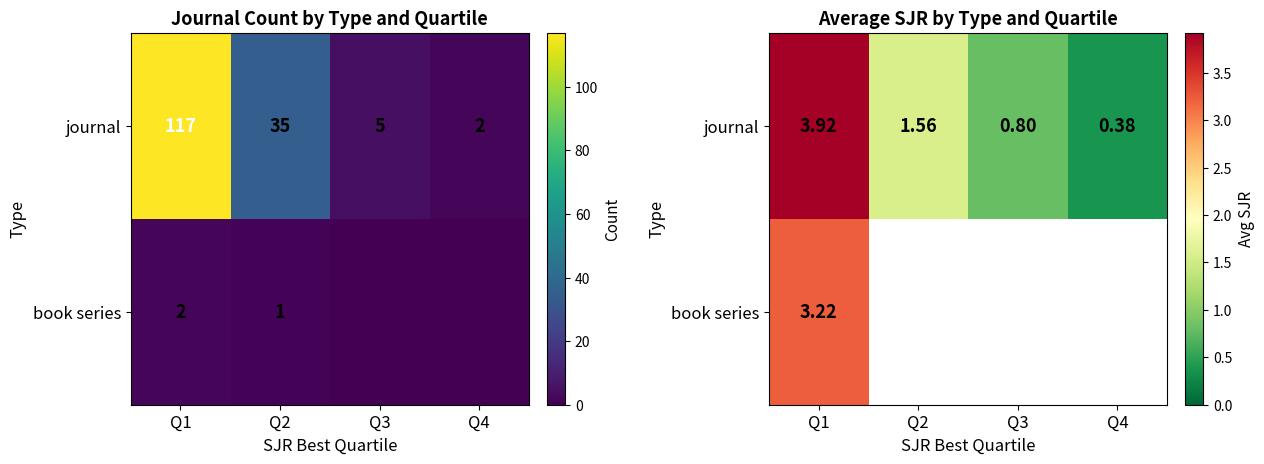

Read the journal value at Q1.

3.9